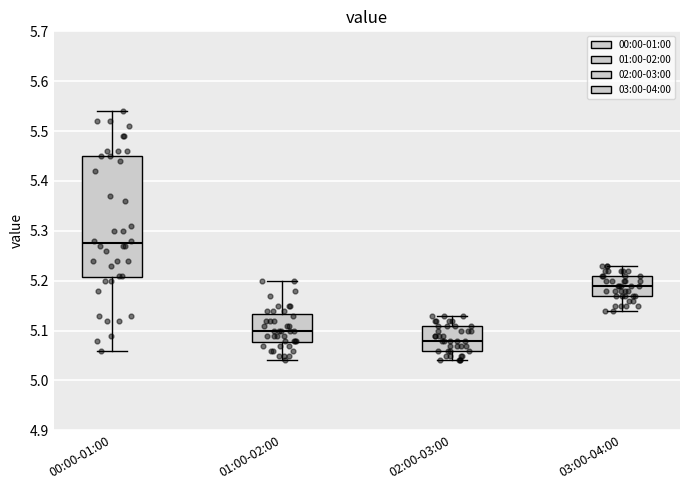

Where does the lower whisker of the box for 00:00-01:00 end on the y-axis? The values are not printed on the chart, so give them approximately, as read against the axis.

5.06